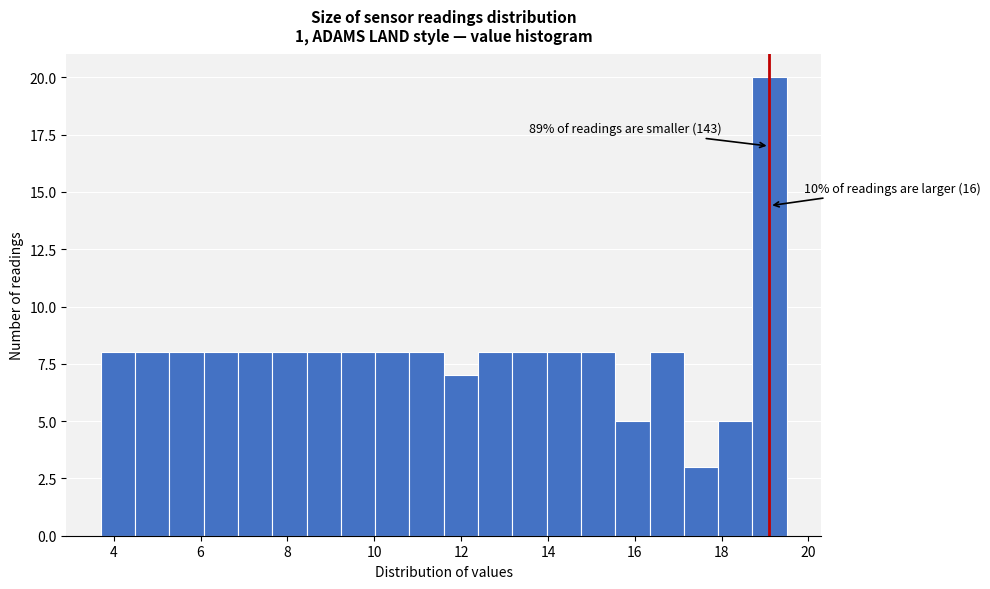

Read against the x-axis, roughly where is the centre of the tallest bar?

19.2